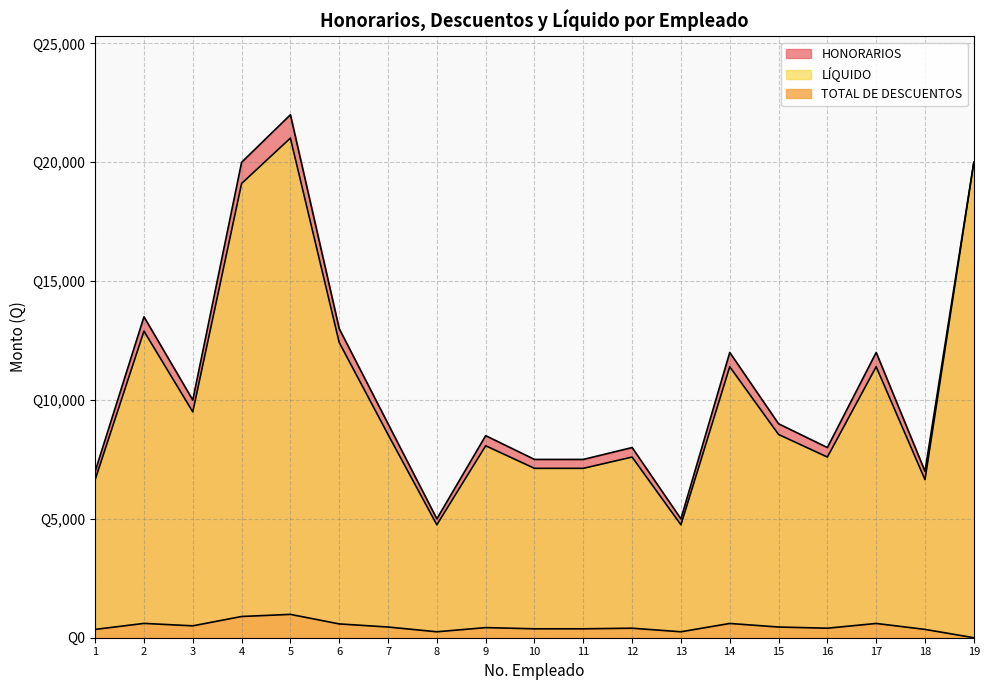

True or false: HONORARIOS and TOTAL DE DESCUENTOS cross at least once.

False